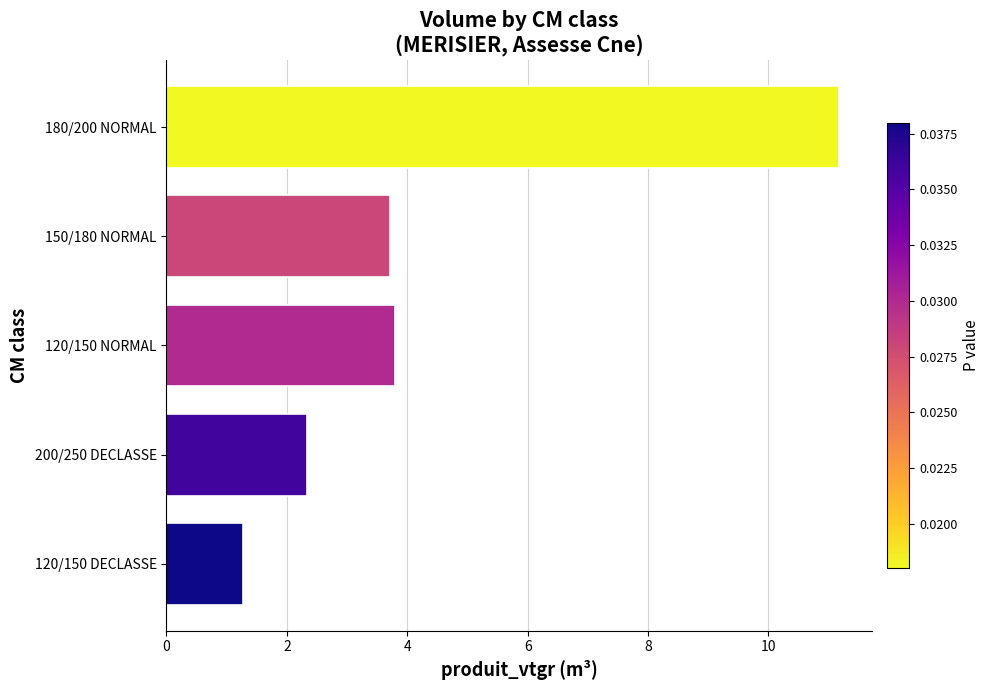

What is the greatest value displayed?

11.2